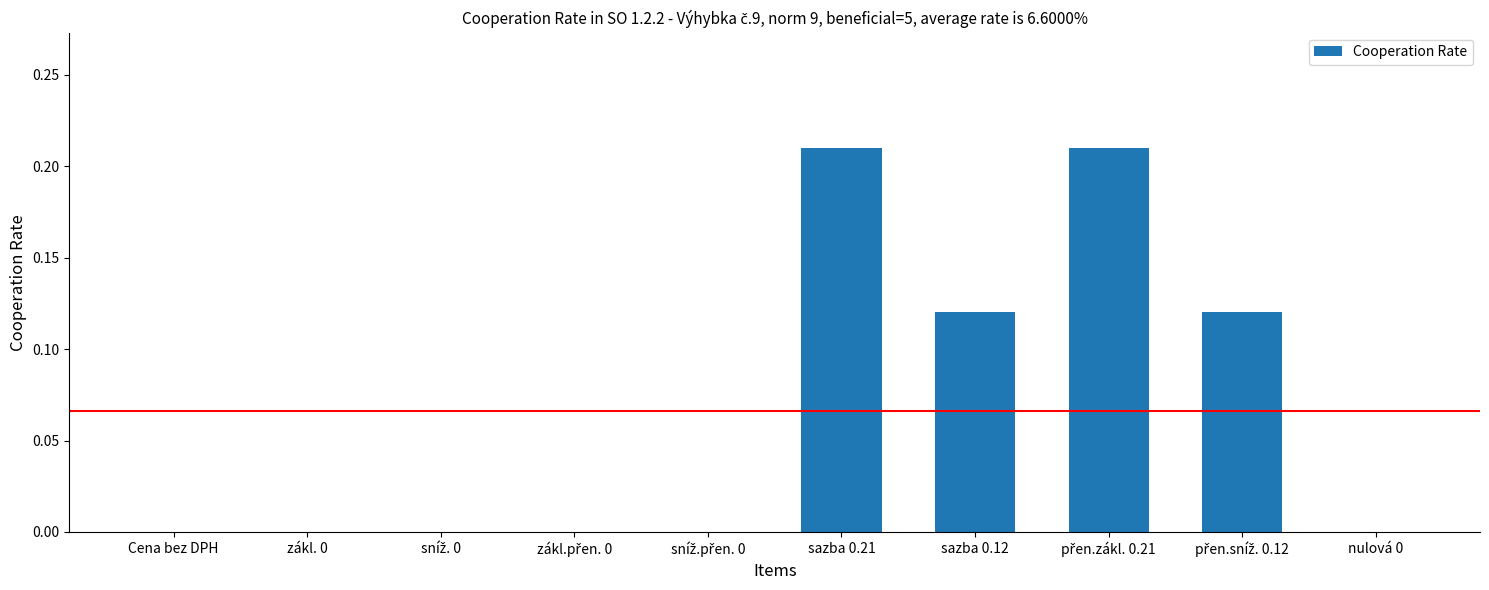

Are the bars horizontal?

No